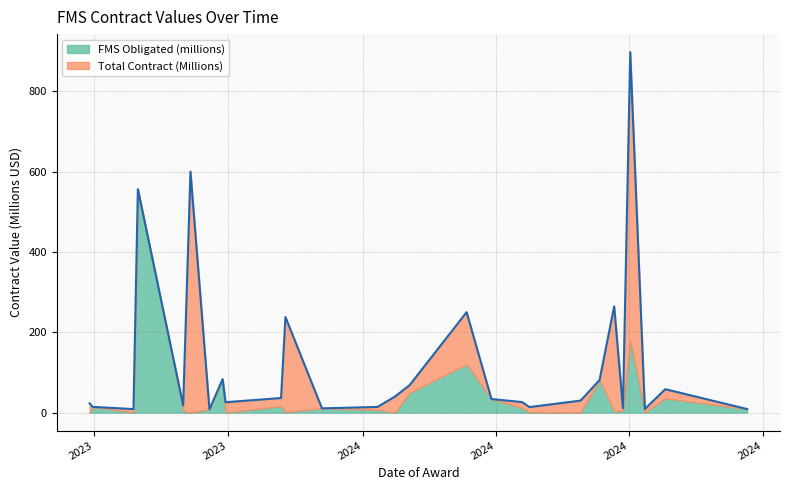

What is the difference between the values at 2024-06-27 and 2023-09-18?

2.9